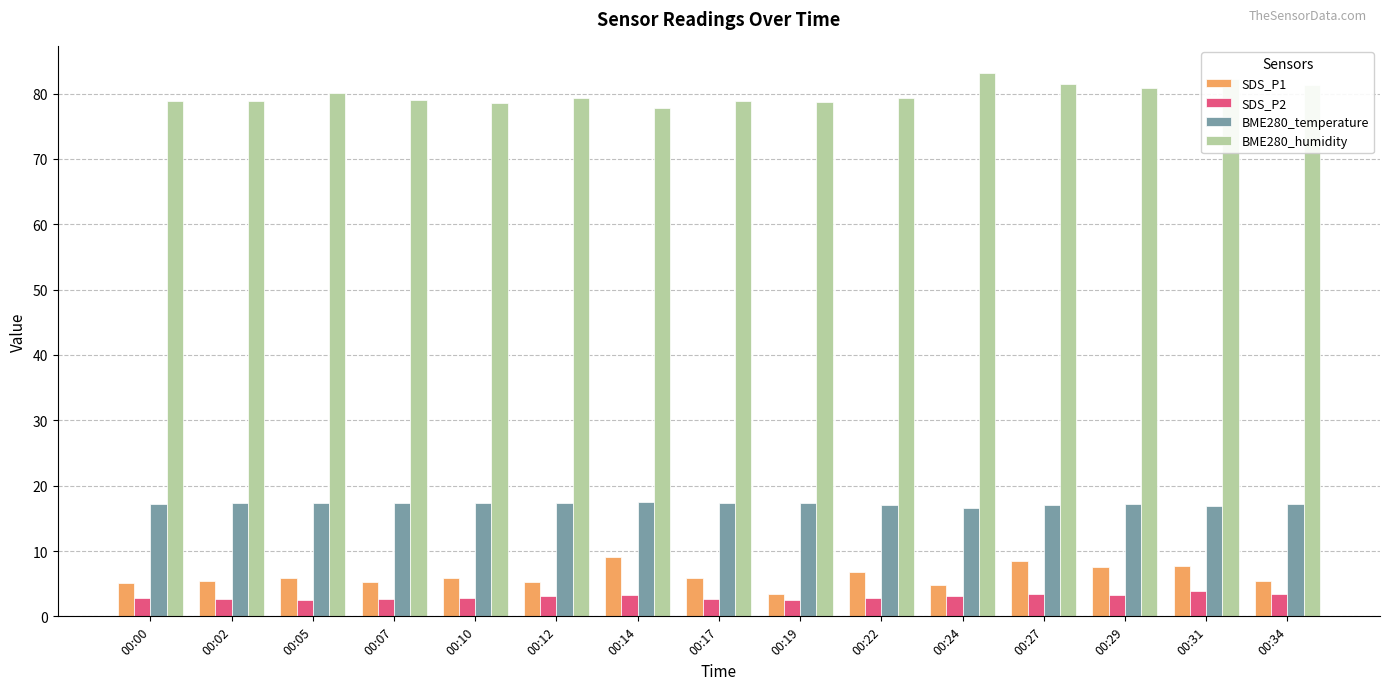

List the series in order of their peak value, highest first.

BME280_humidity, BME280_temperature, SDS_P1, SDS_P2